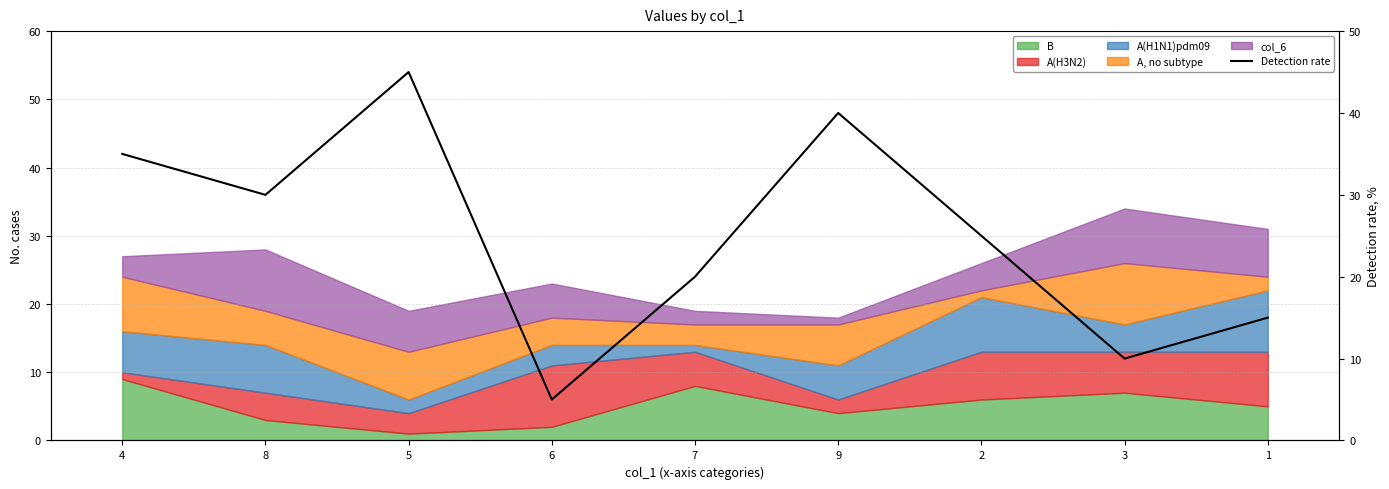

How many points are higher than both their immediate neighbors (excluding endpoints)?

2